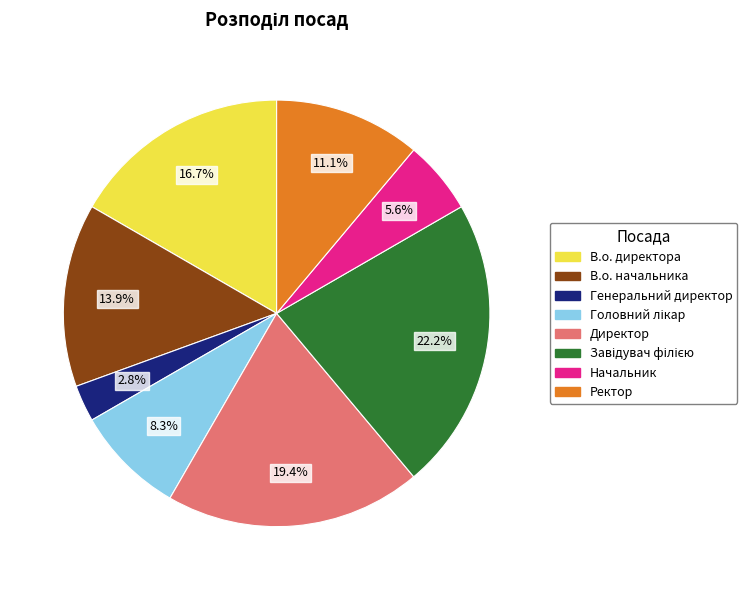

True or false: Директор accounts for 13% of the total.

False